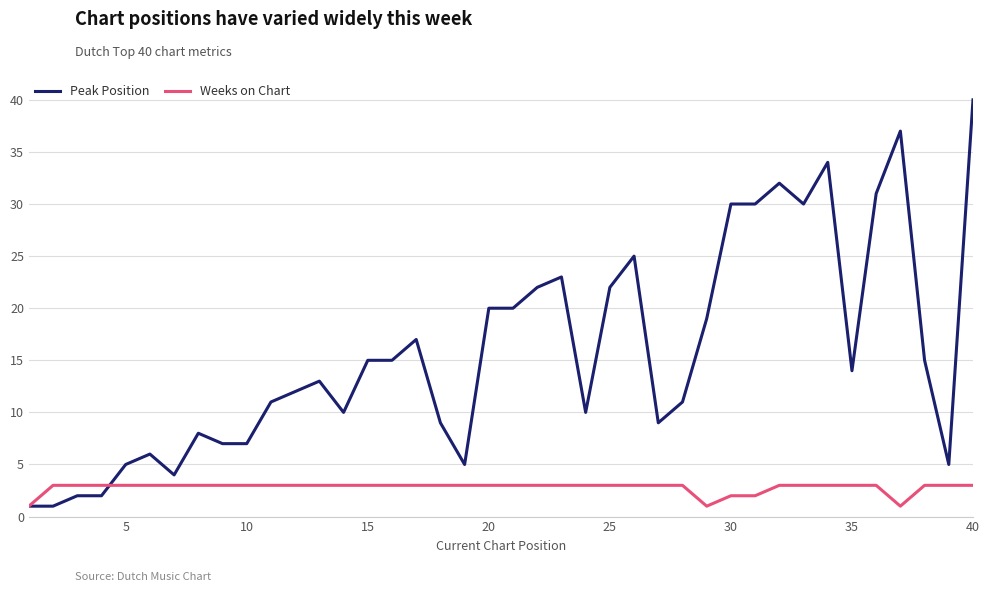

How many lines are shown in the chart?

2